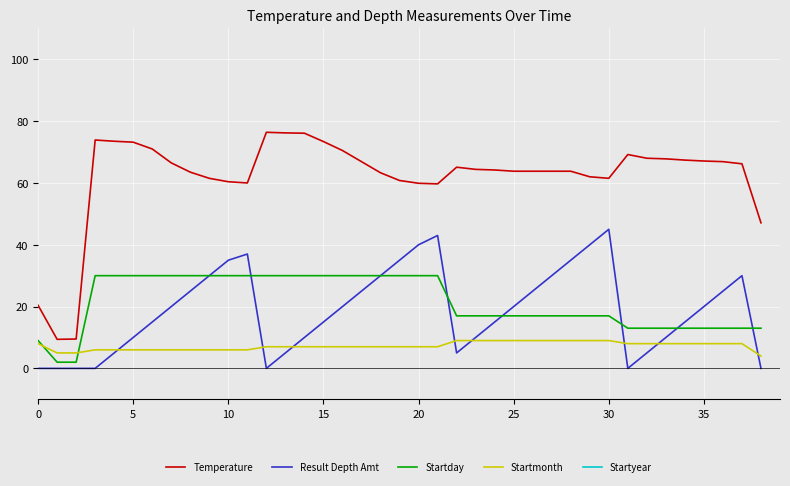

Count the Result Depth Amt values in the range 5 to 30.

24